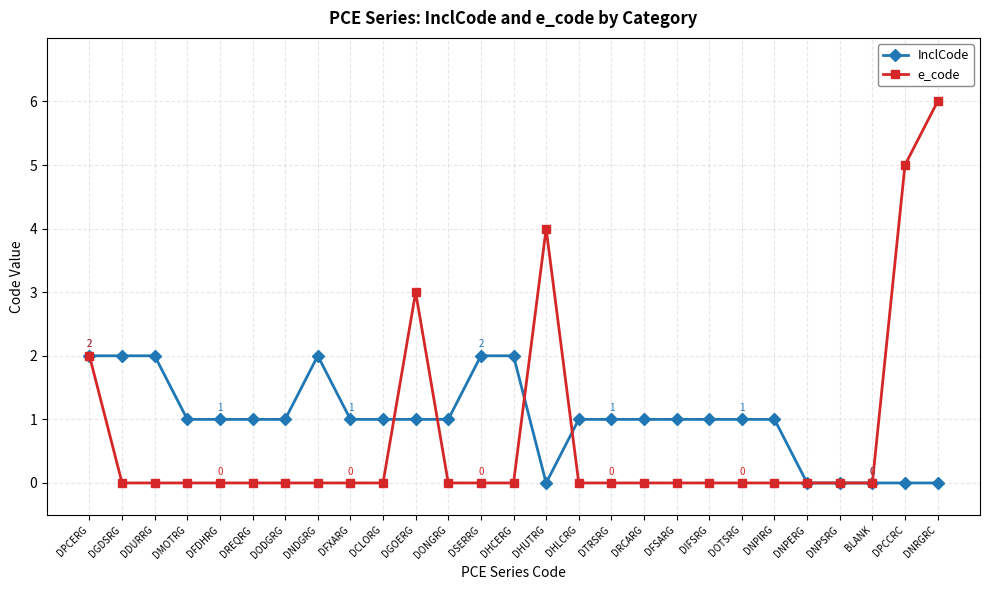

Is it true that InclCode equals 0 at BLANK?

True